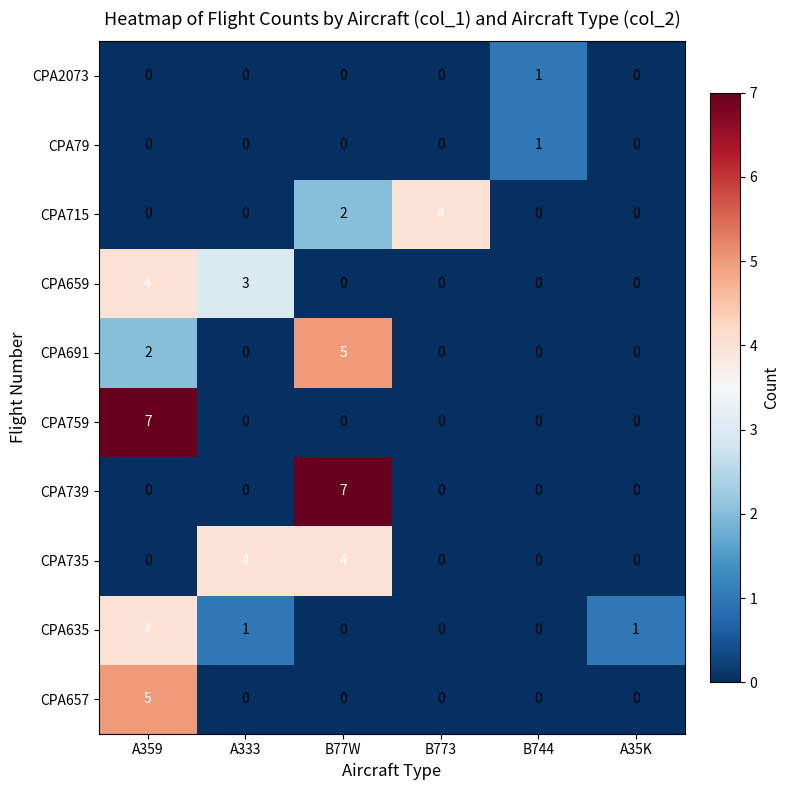

At which label does CPA635 first exceed 1?

A359